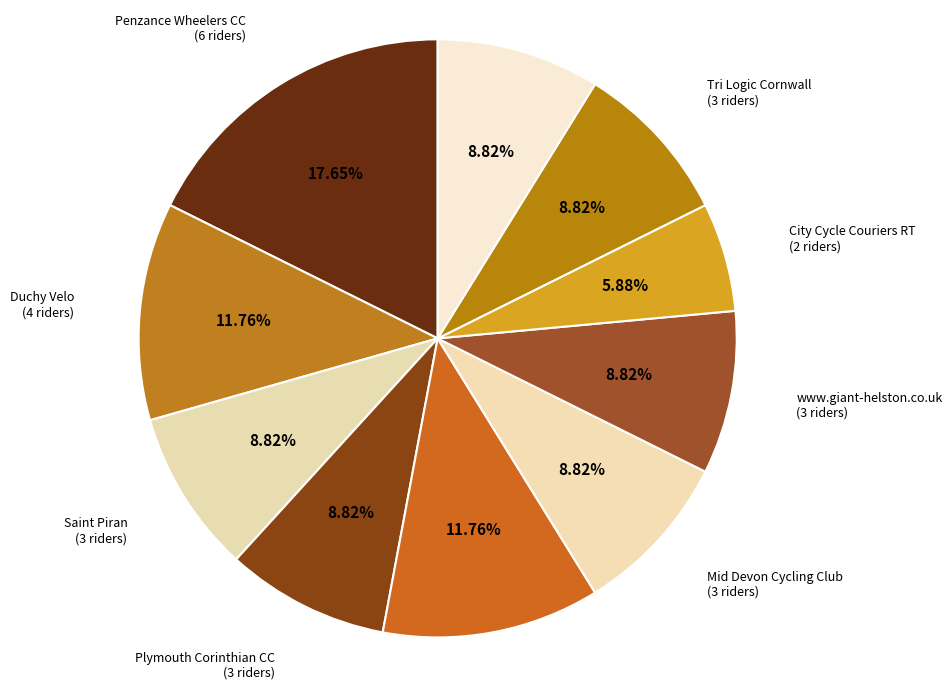

Does Other represent more than half of the total?

No